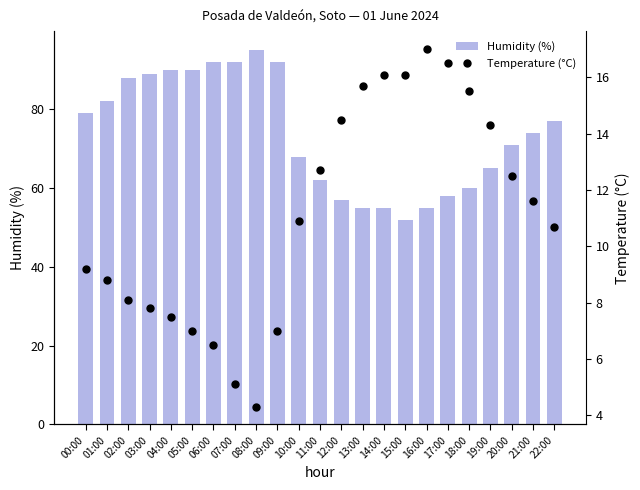

What position from the right is 01:00?

22